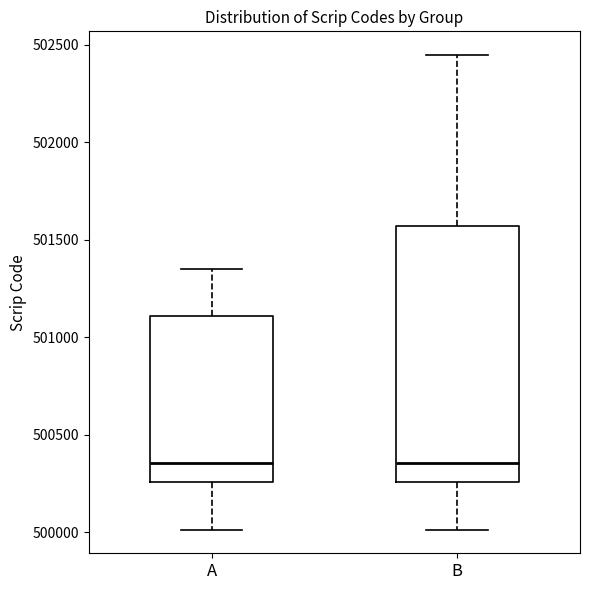

Reading left to right, read every box against the y-axis: the position of its median line, the range the box covers, and the ends of its whiskers. The values are not printed on the chart, so give them approximately, as read against the axis.

A: median 500350, box 500250 to 501100, whiskers 500000 to 501350
B: median 500350, box 500250 to 501550, whiskers 500000 to 502450